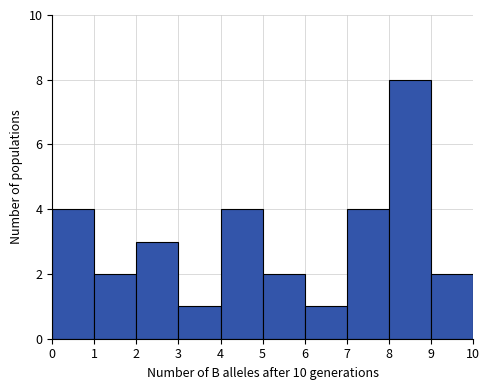

Reading left to right, transcribe this chart: for each bar, give the range it covers on the x-axis and its height. The values are not printed on the chart, so give them approximately, as read against the axis.

0 to 1: 4
1 to 2: 2
2 to 3: 3
3 to 4: 1
4 to 5: 4
5 to 6: 2
6 to 7: 1
7 to 8: 4
8 to 9: 8
9 to 10: 2